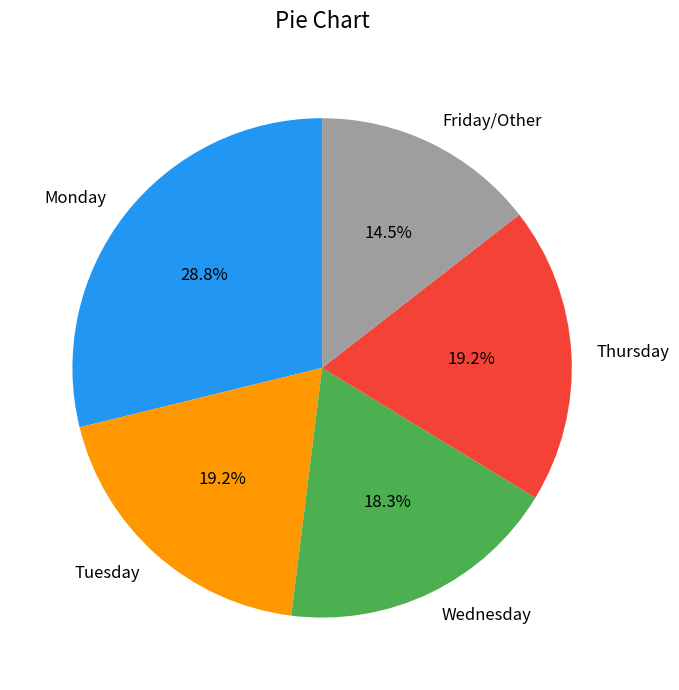

Which slice is the largest?

Monday